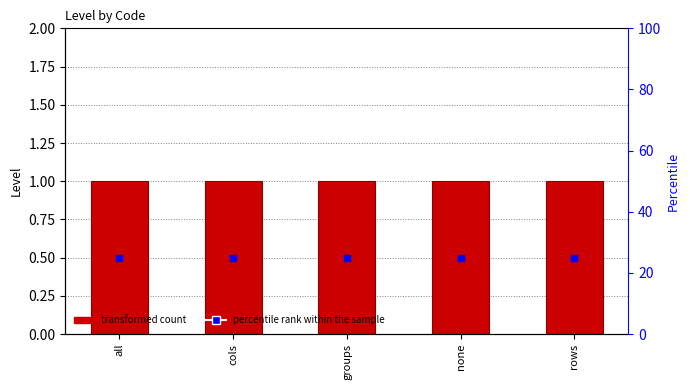

Which series has the largest total across all categories?

percentile rank within the sample